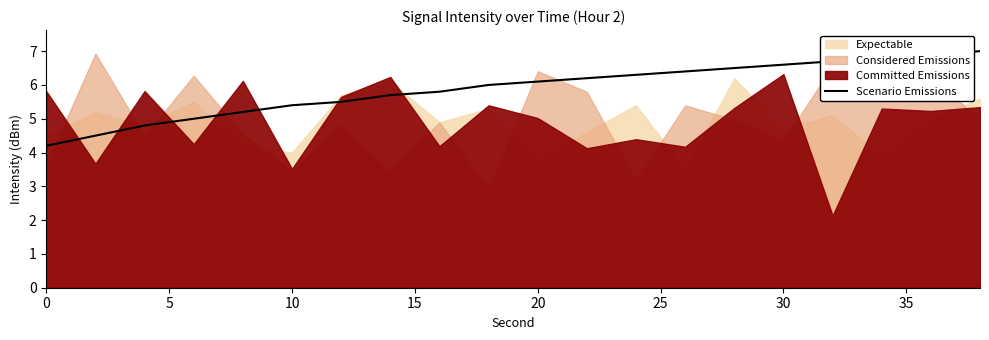

Is it true that Scenario Emissions equals 9.4 at 30?

False